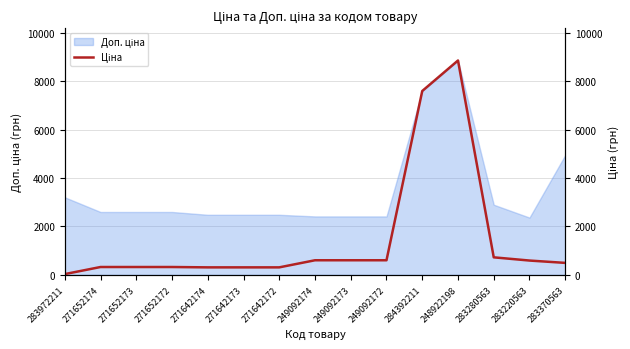

What is the label of the 8th point from the left?

249092174